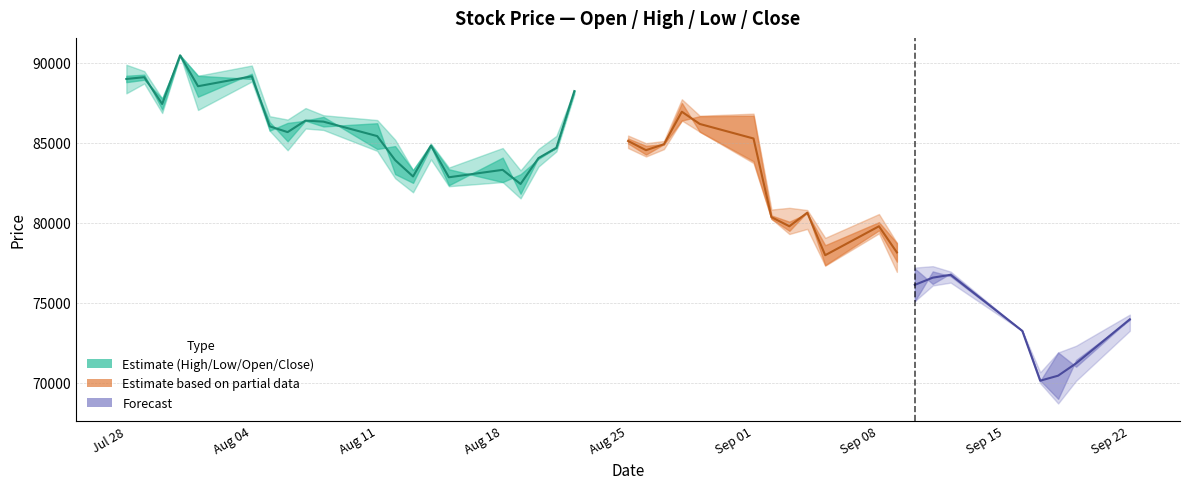

How many interior local peaks (higher than both neighbors) does the data have?

6